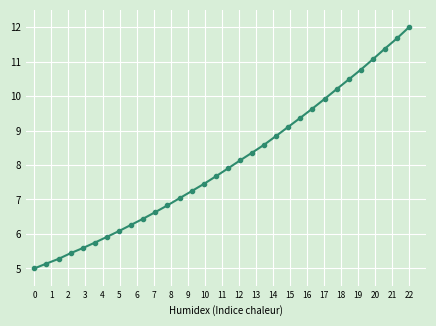

Is this an area chart (filled region under the line)?

No